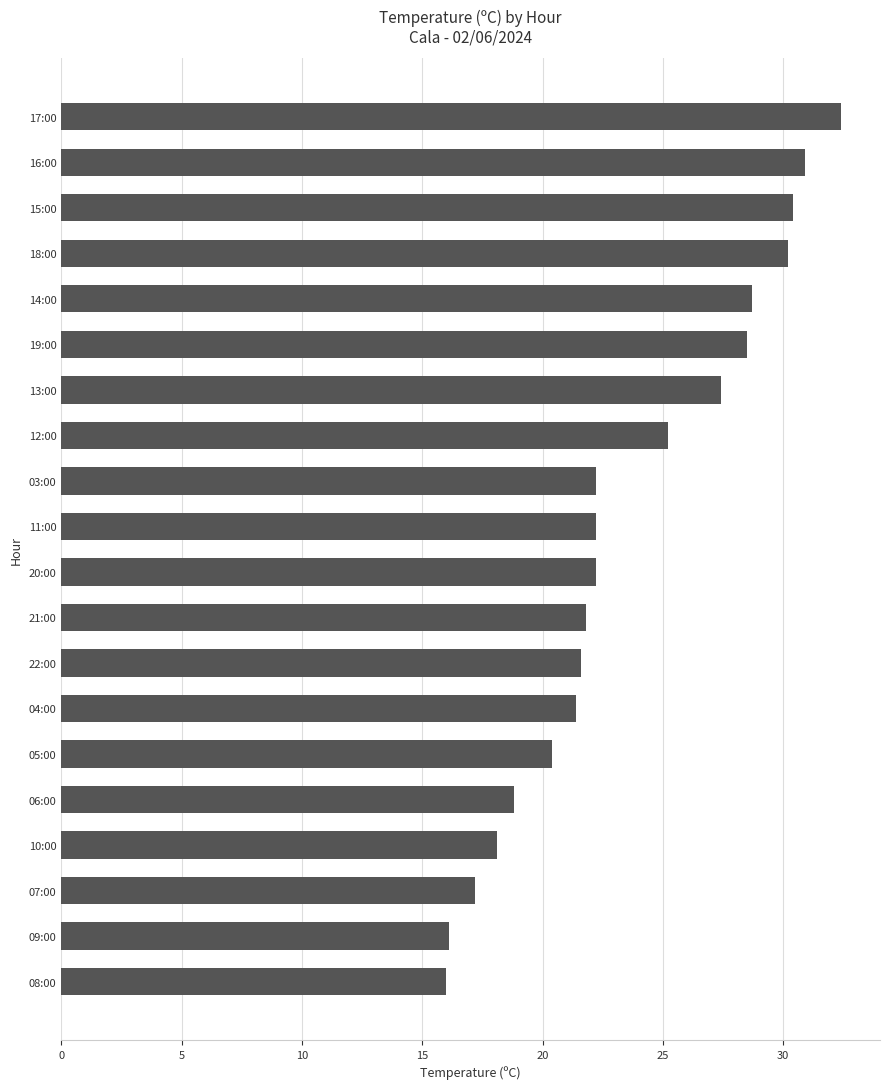

What is the ratio of the value at 19:00 to the value at 11:00?

1.3